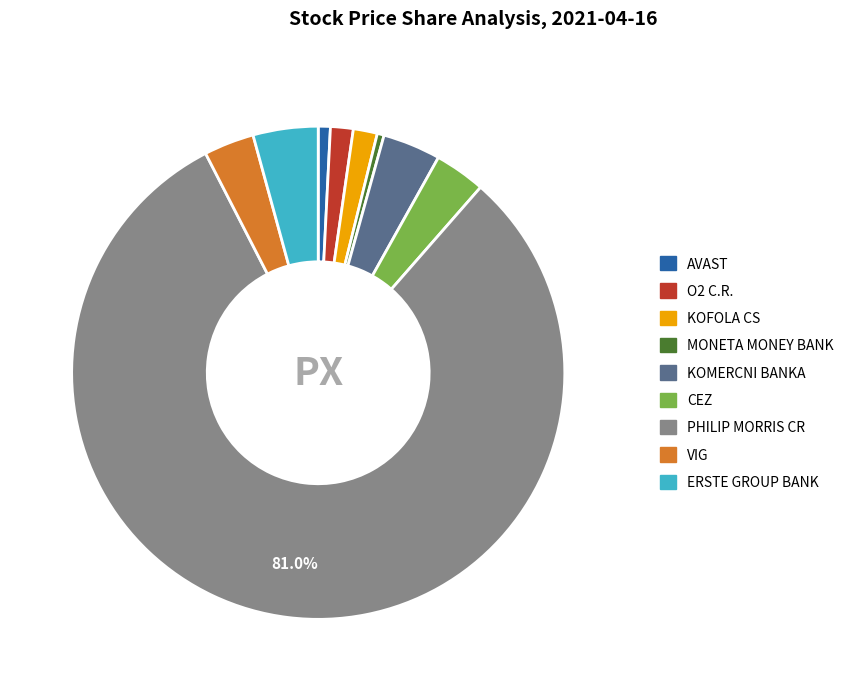

What is the ratio of the value at PHILIP MORRIS CR to the value at KOMERCNI BANKA?

21.3